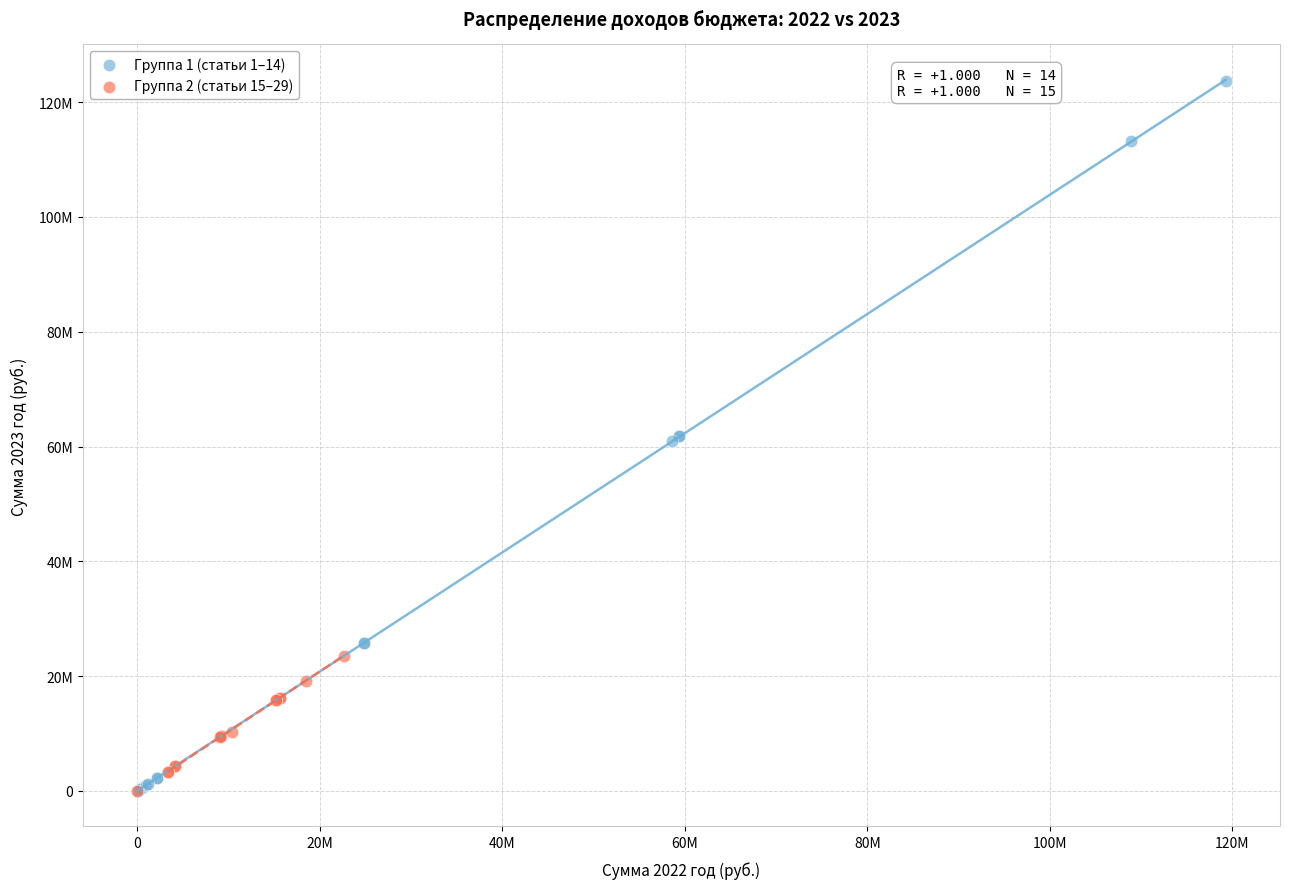

What are all the series names shown in the legend?

Группа 1 (статьи 1–14), Группа 2 (статьи 15–29)